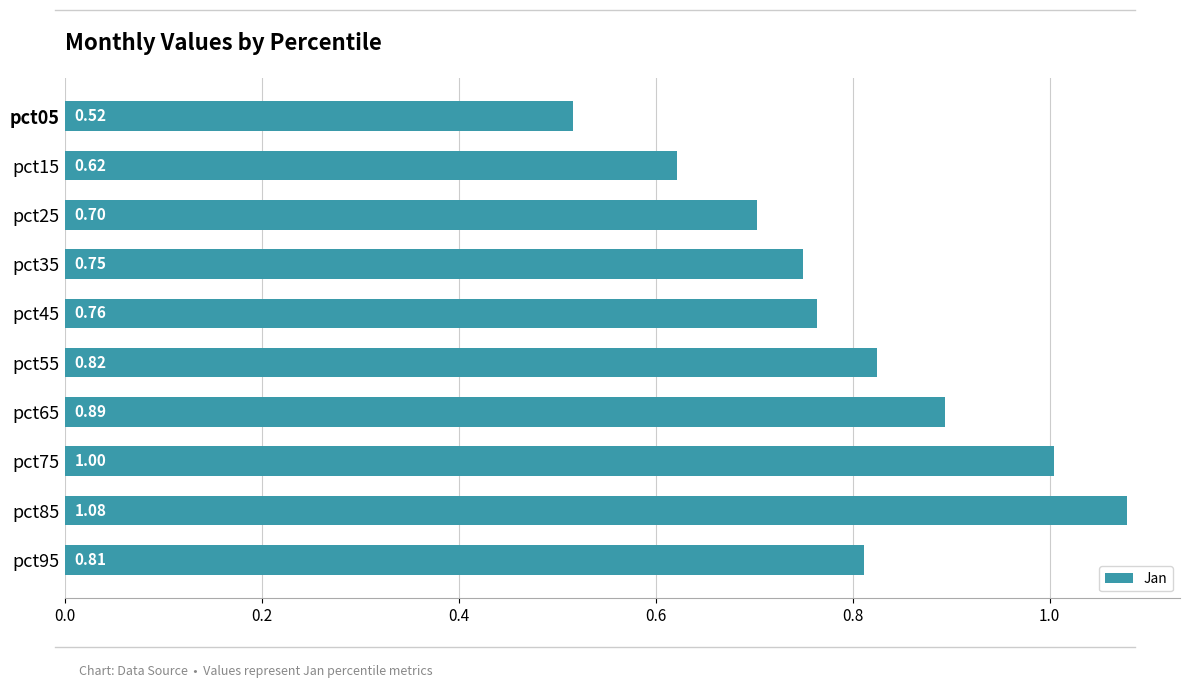

What is the sum of all values?

8.0